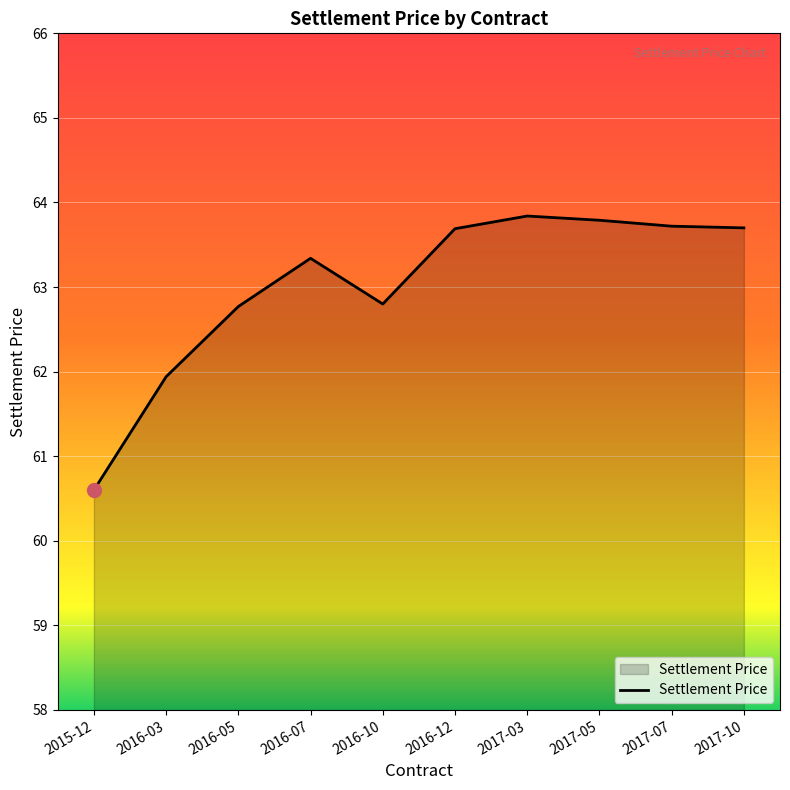

What is the average value?

63.0